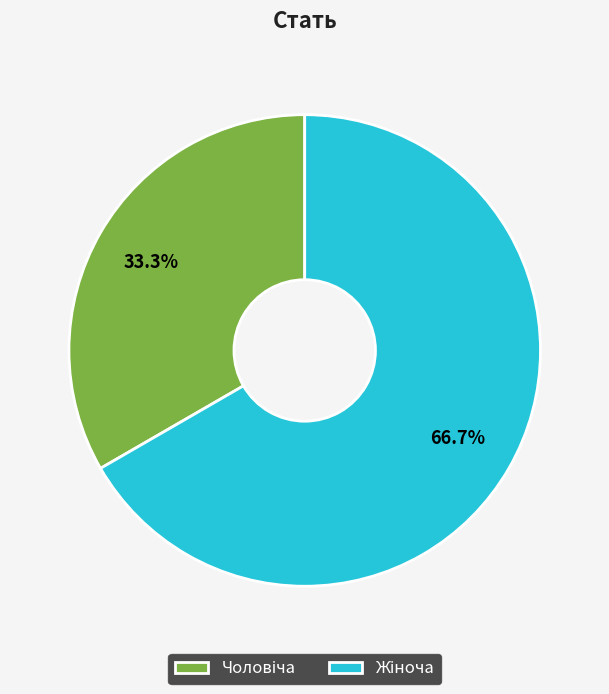

Does any single category account for the majority?

Yes